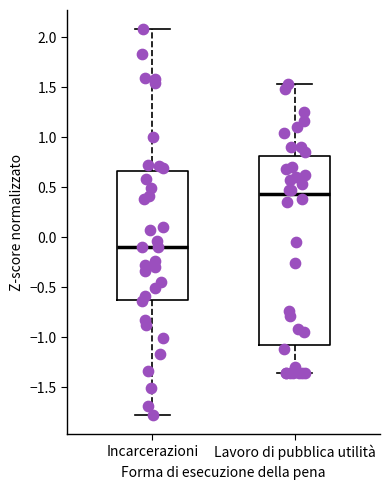

Reading left to right, transcribe this box plot: for each box, give where its median line is, the range the box spans, and where its two whiskers end, as read against the y-axis. The values are not printed on the chart, so give them approximately, as read against the axis.

Incarcerazioni: median -0.10, box -0.65 to 0.65, whiskers -1.80 to 2.10
Lavoro di pubblica utilità: median 0.45, box -1.10 to 0.80, whiskers -1.35 to 1.55